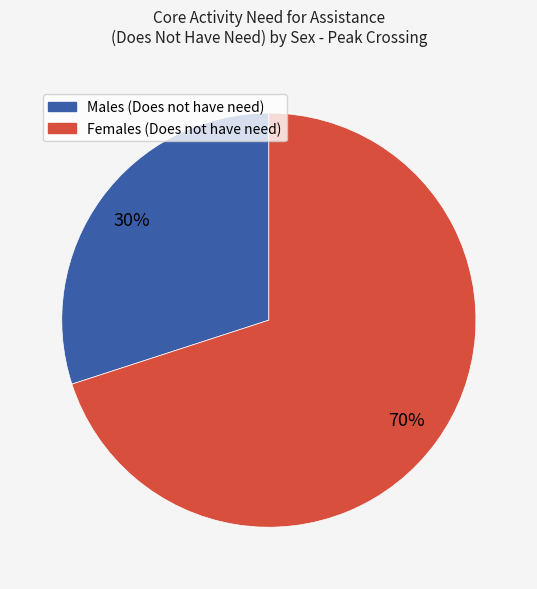

What is the majority slice?

Females (Does not have need)